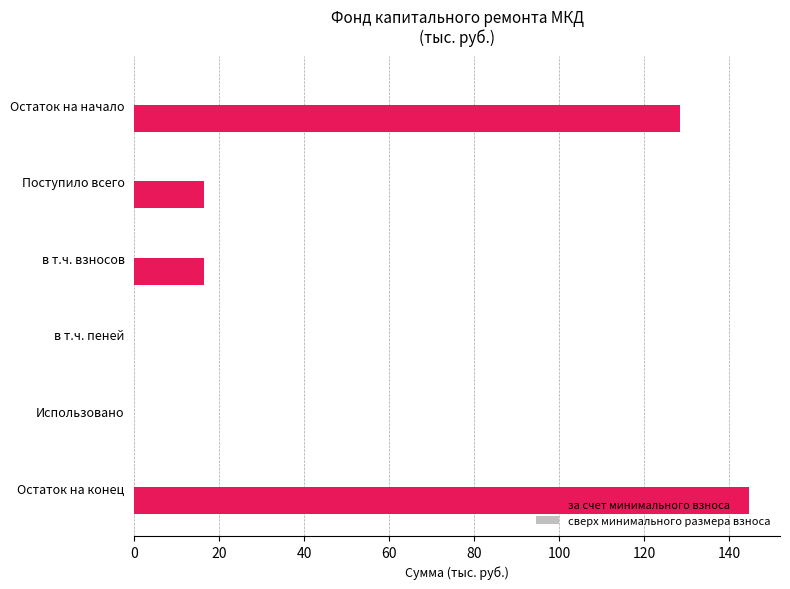

What is the maximum value shown in the chart?

144.8